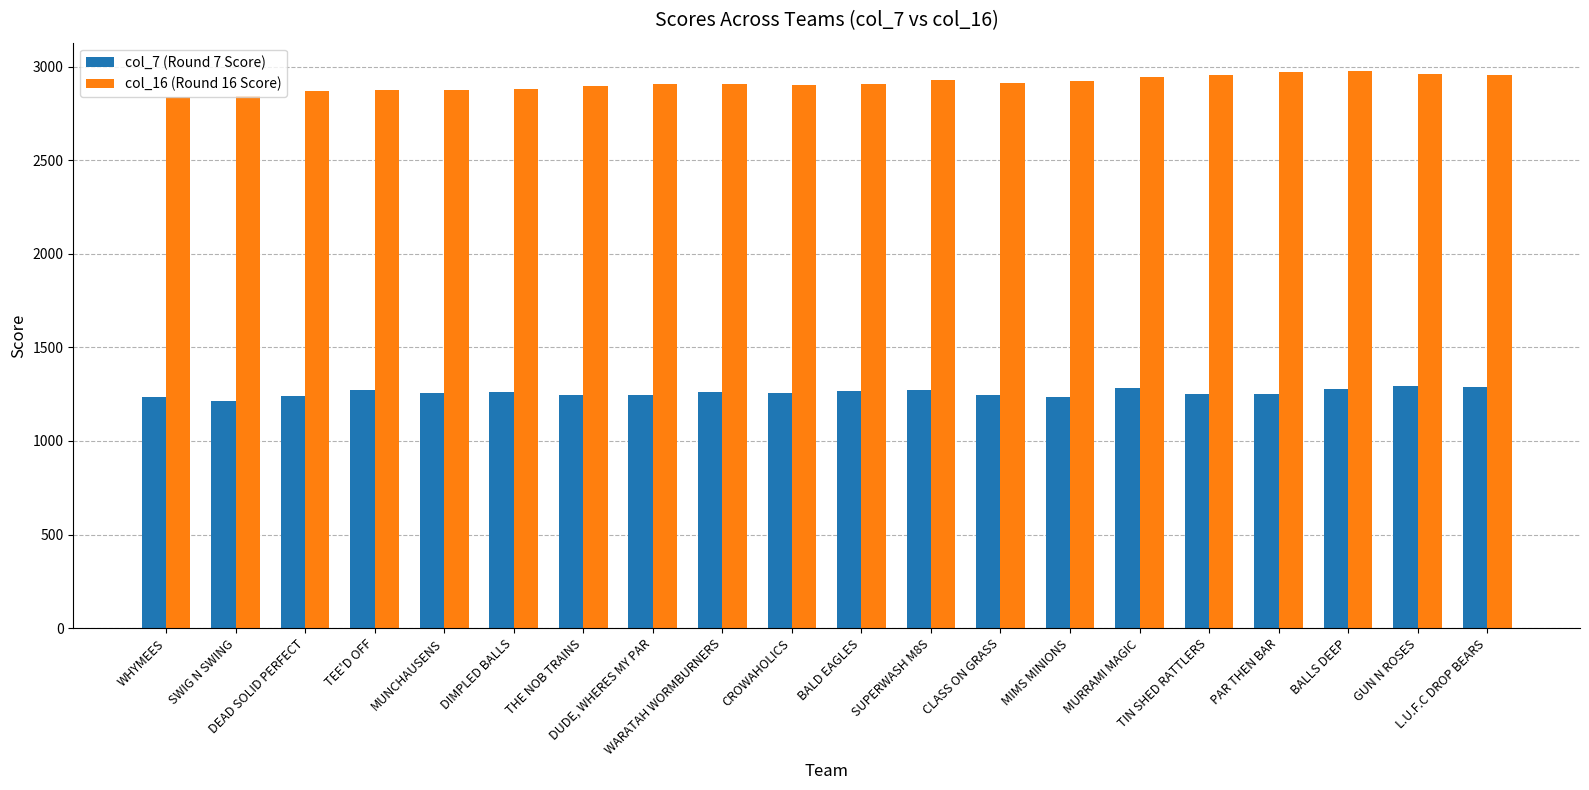

What is the difference between the highest and lowest values at TIN SHED RATTLERS?

1706